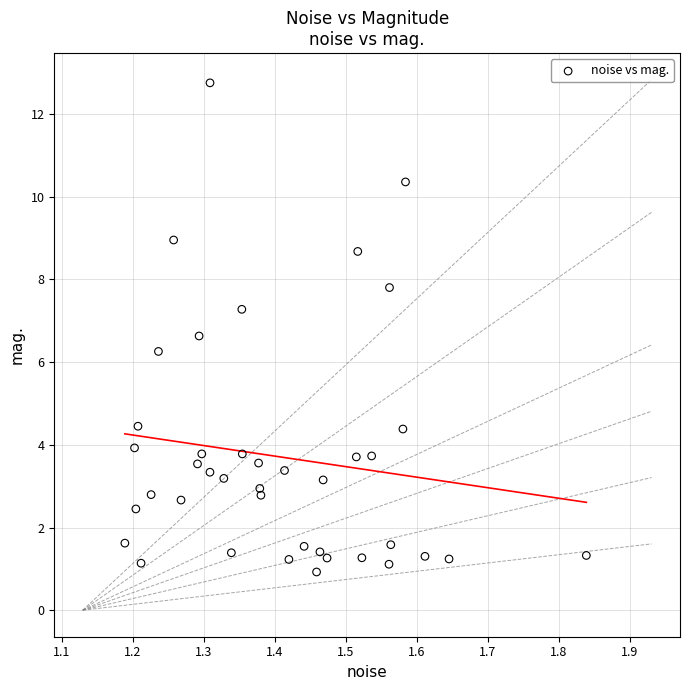

What is the range of Y values (max minus min)?

11.8